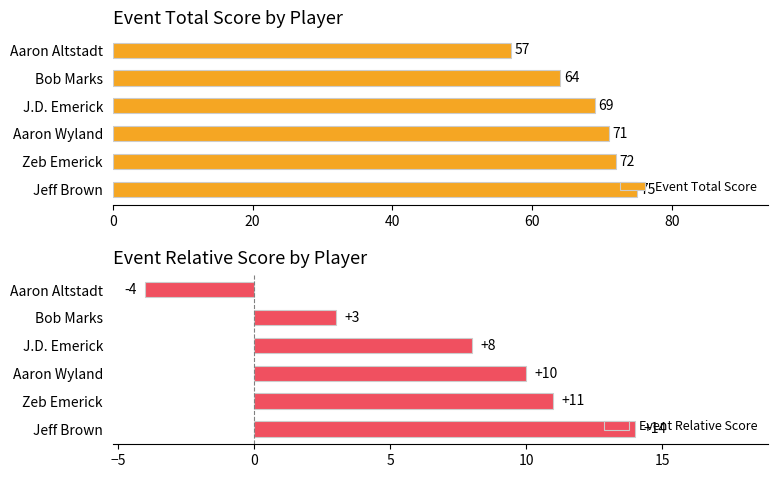

What is the smallest value displayed?

-4